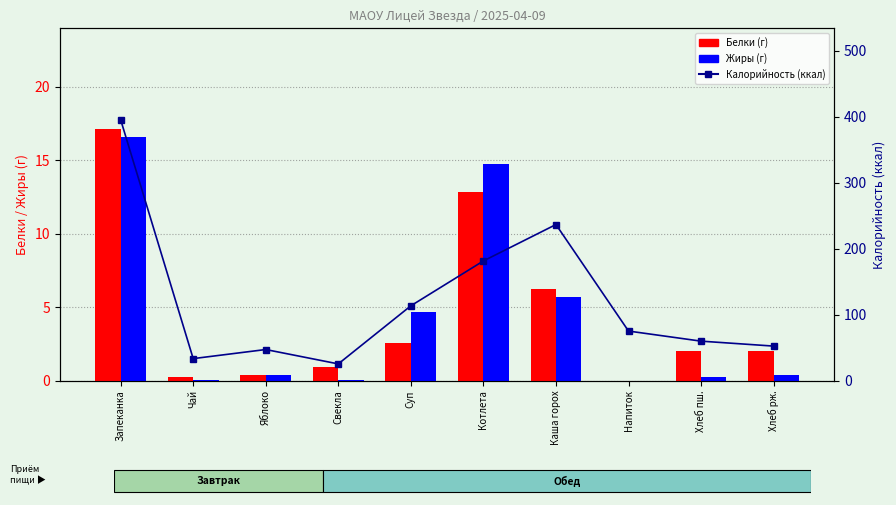

Where does the Белки (г) series first go above 1?

Запеканка